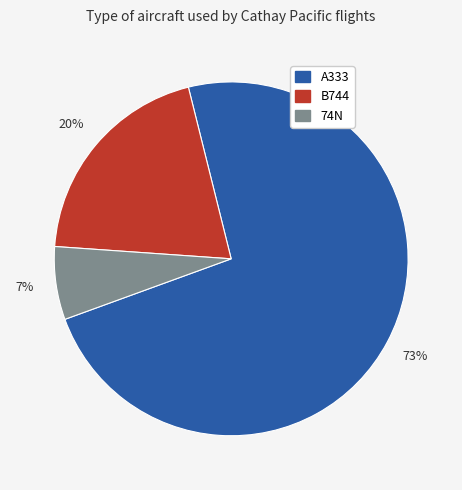

To the nearest percent, what portion does A333 represent?

73%